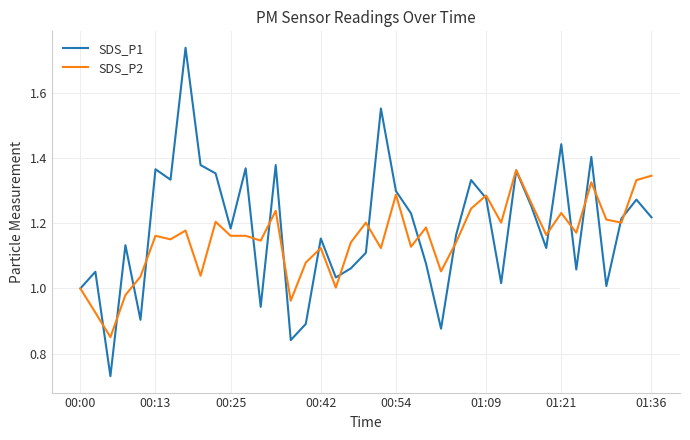

Which series has the largest range (max minus min)?

SDS_P1